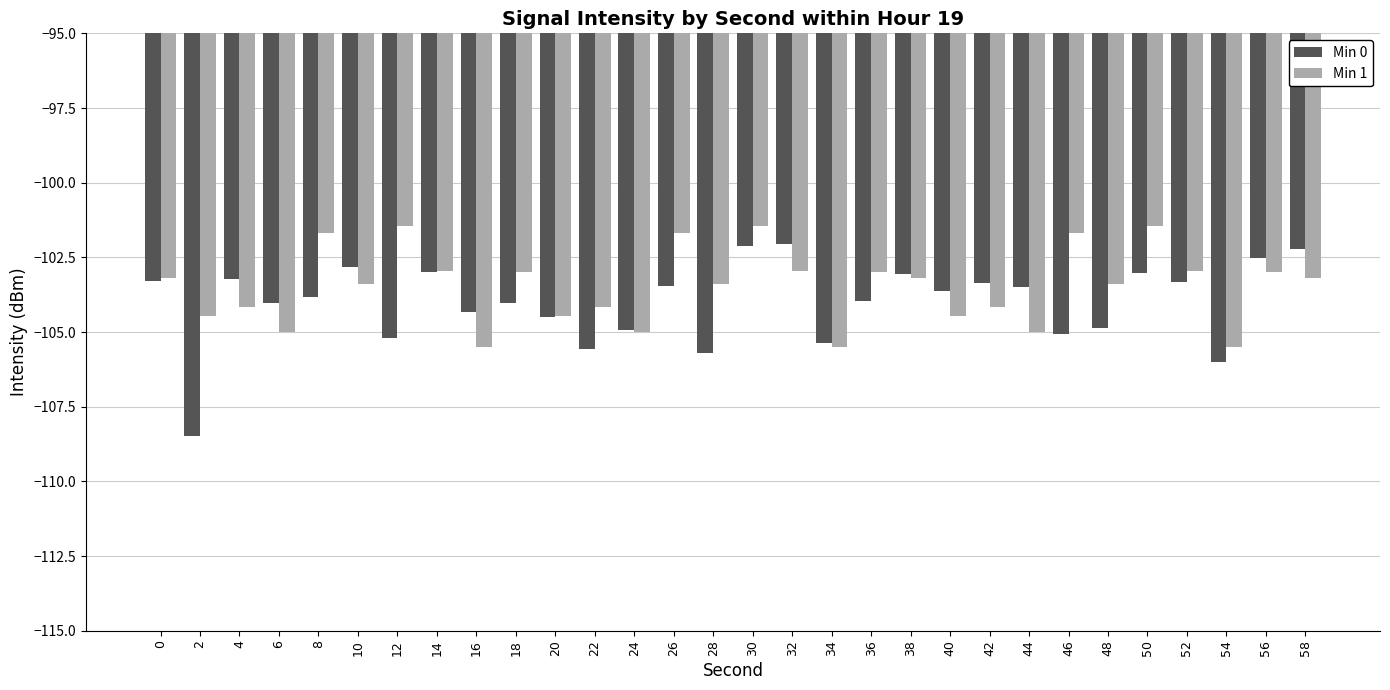

What is the value of the Min 0 bar at the 6th from the left?

-102.8